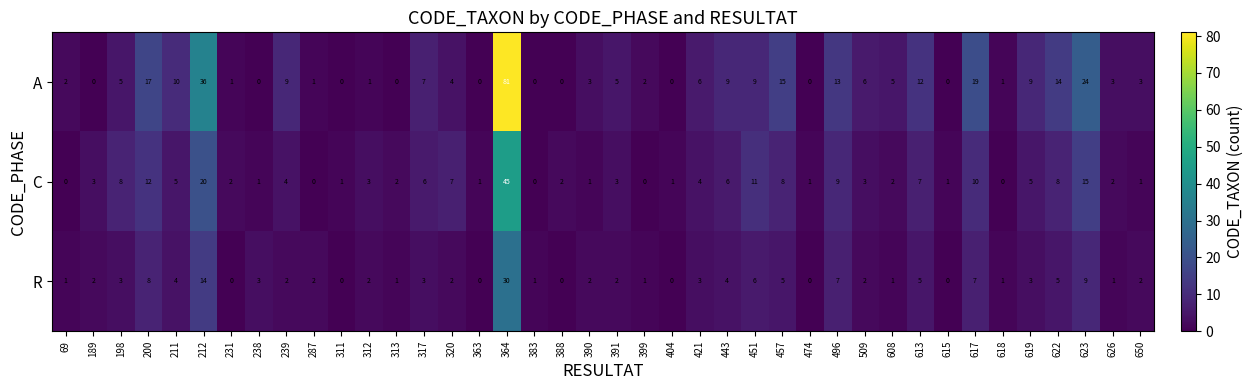

Where is C nearest to the value 22?

212